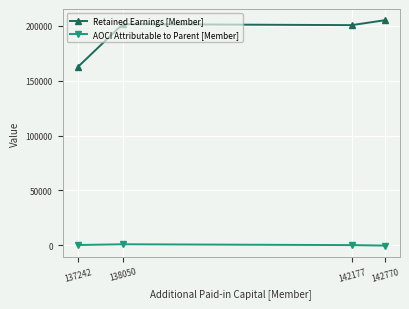

What is the value of the AOCI Attributable to Parent [Member] point at the 2nd from the left?

964